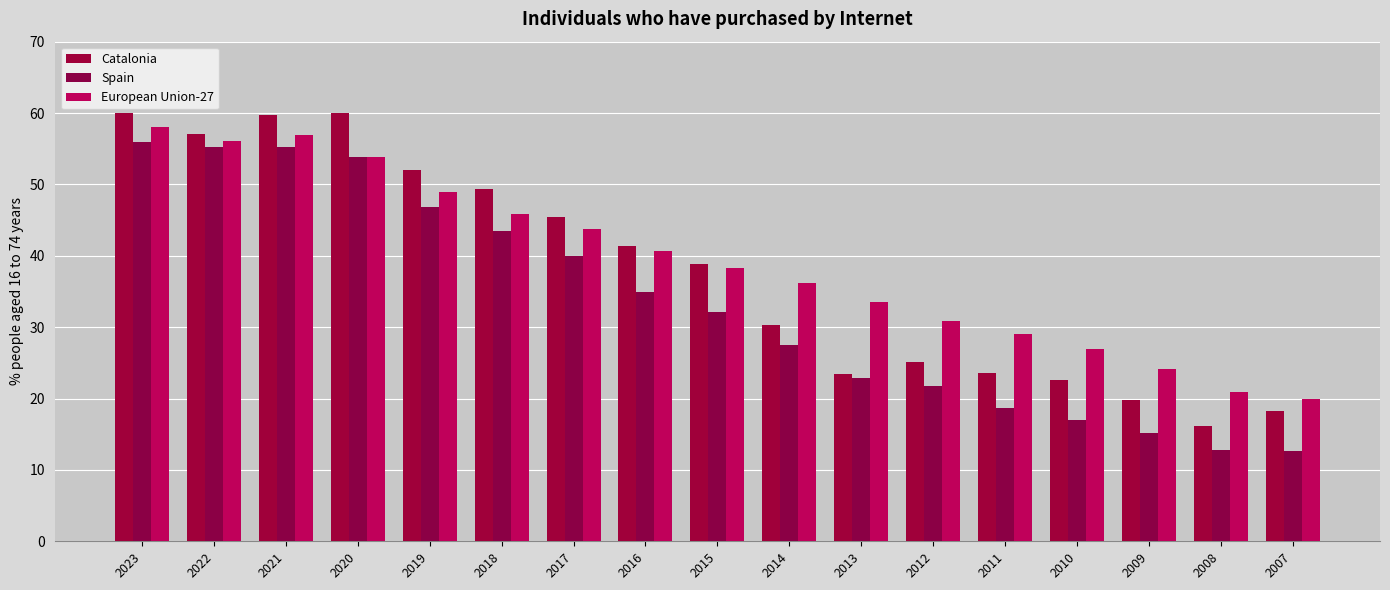

Is it true that European Union-27 equals 40.7 at 2016?

True